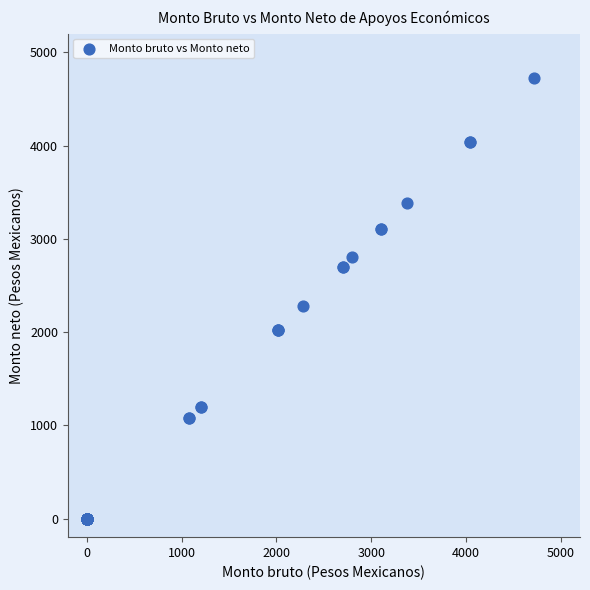

What Y value in the scatter plot is closest to 2360?

2280